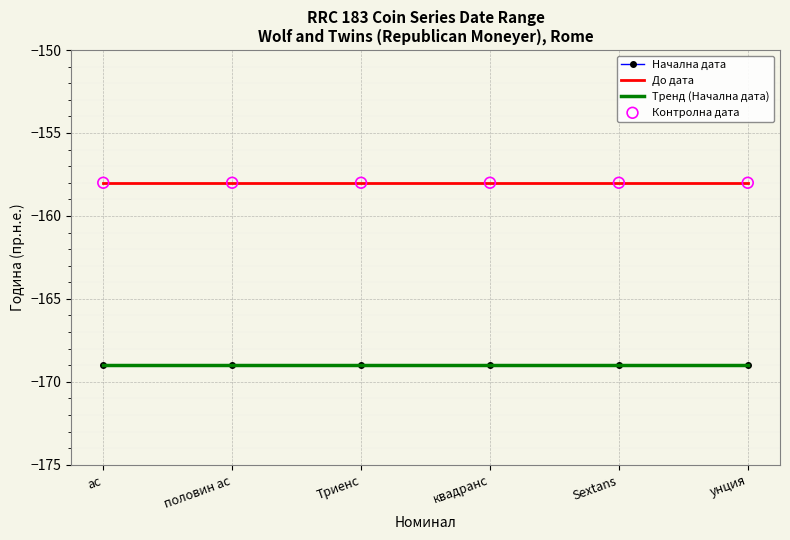

Which series has the largest total across all categories?

До дата